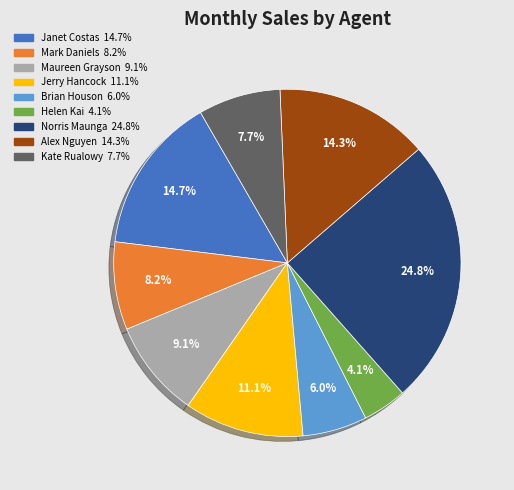

The Kate Rualowy slice represents 8% of the pie. True or false?

True